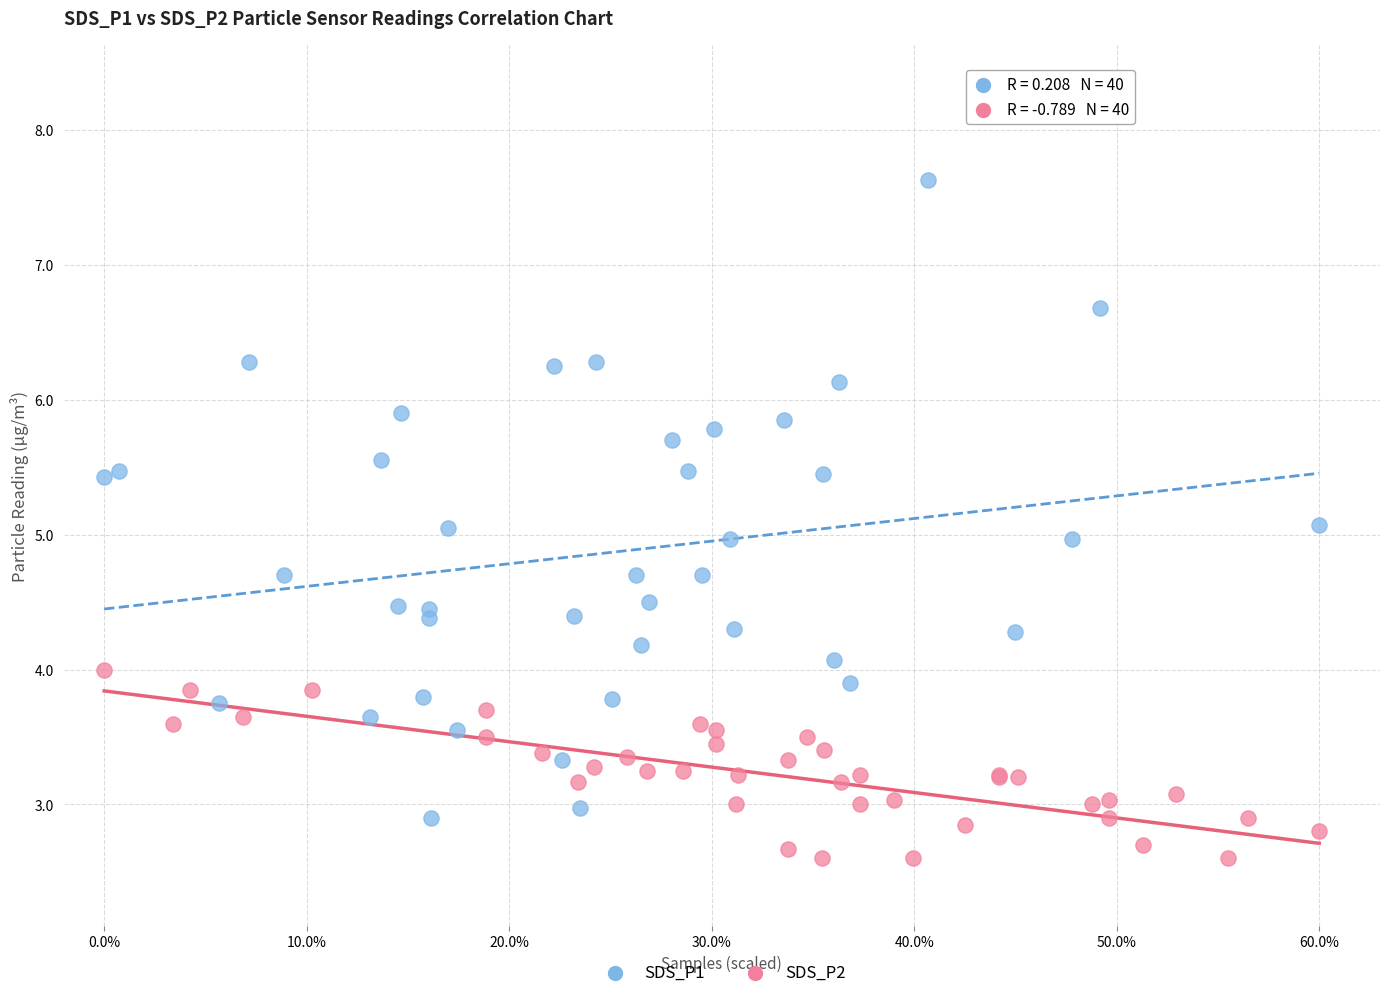

Which series contains the lowest Y value?

SDS_P2